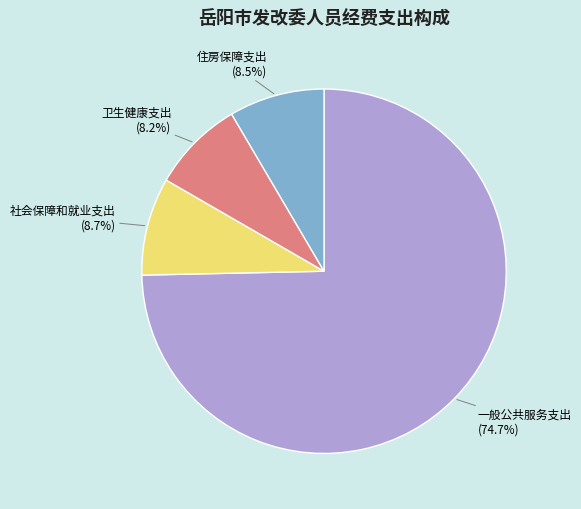

Does 一般公共服务支出 (74.7%) represent more than half of the total?

Yes